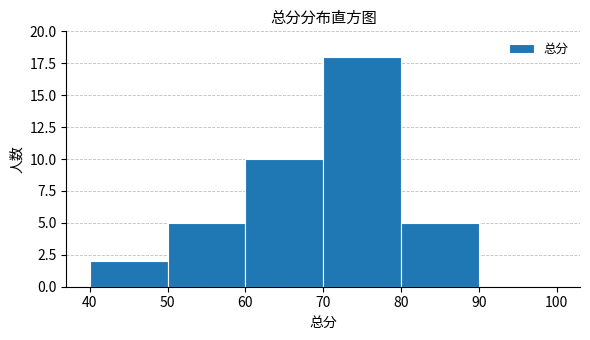

Reading left to right, list every bar in this chart as the range it spans on the x-axis followed by its height. The values are not printed on the chart, so give them approximately, as read against the axis.

40 to 50: 2
50 to 60: 5
60 to 70: 10
70 to 80: 18
80 to 90: 5
90 to 100: 0